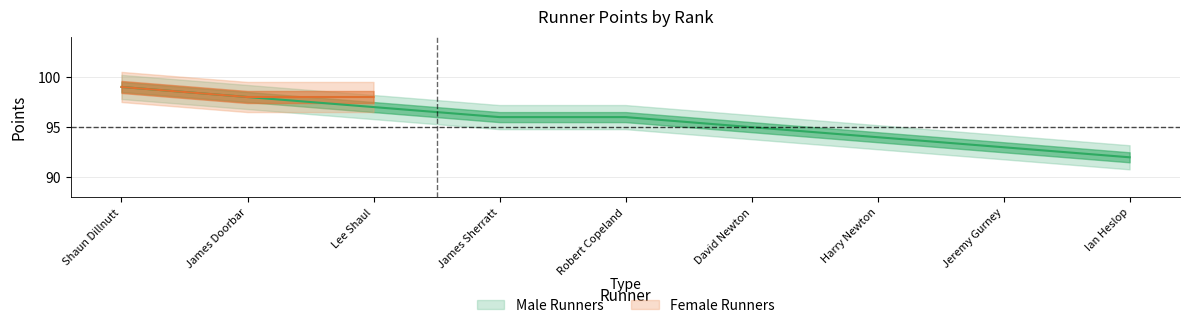

Reading left to right, extract all data points from this chart.

99	98	97	96	96	95	94	93	92